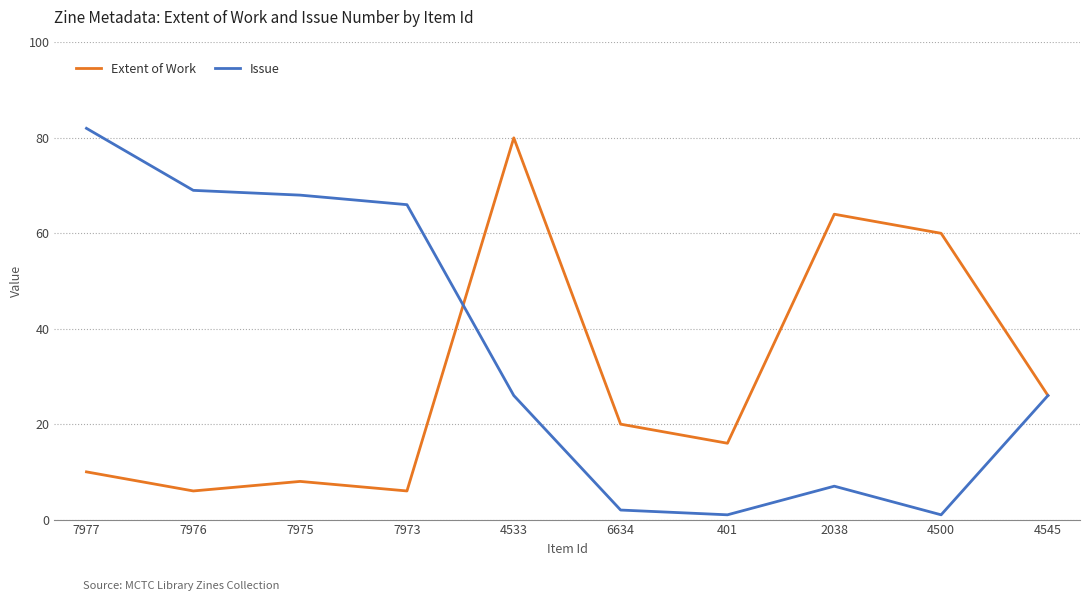

At which label does Issue first exceed 26?

7977